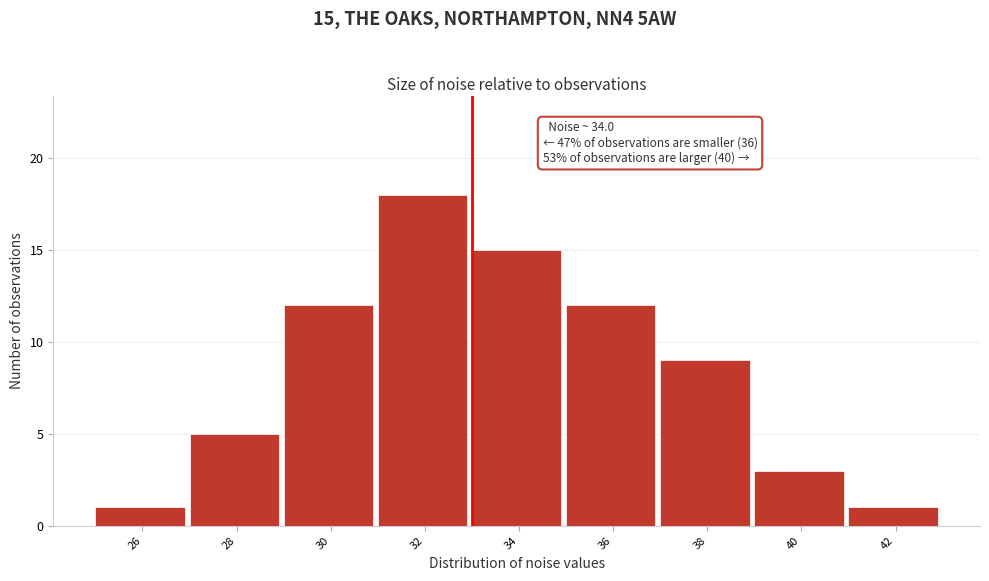

Reading left to right, extract all data points from this chart.

26=1	28=5	30=12	32=18	34=15	36=12	38=9	40=3	42=1